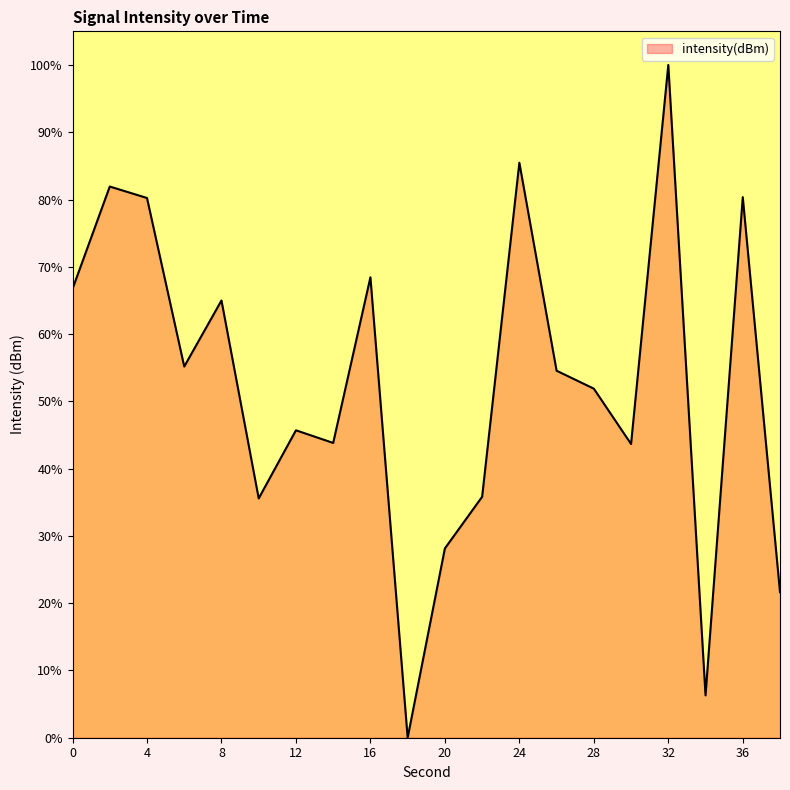

What is the maximum value shown in the chart?

100.0